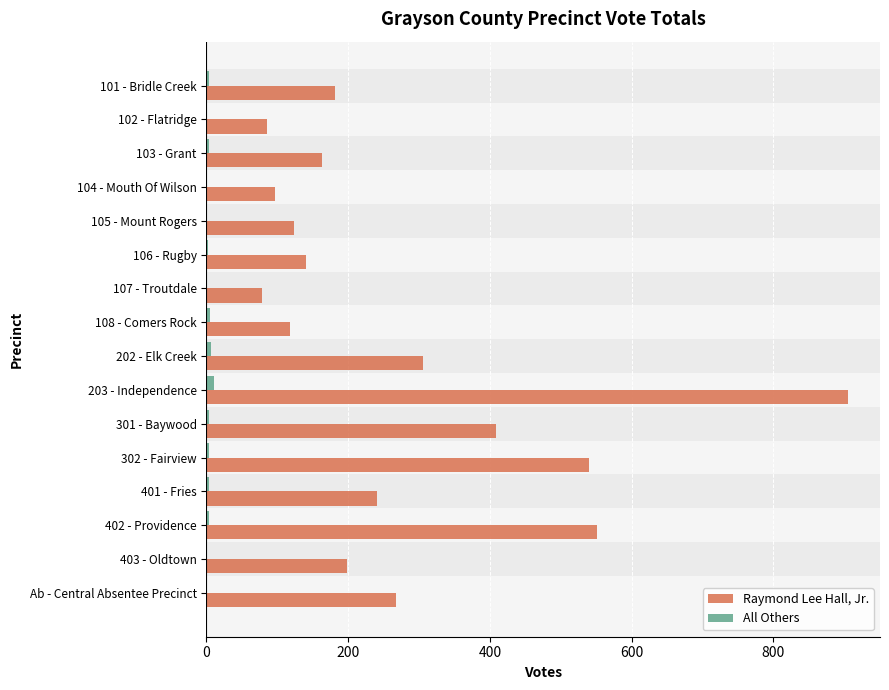

Which series has the widest spread of values?

Raymond Lee Hall, Jr.